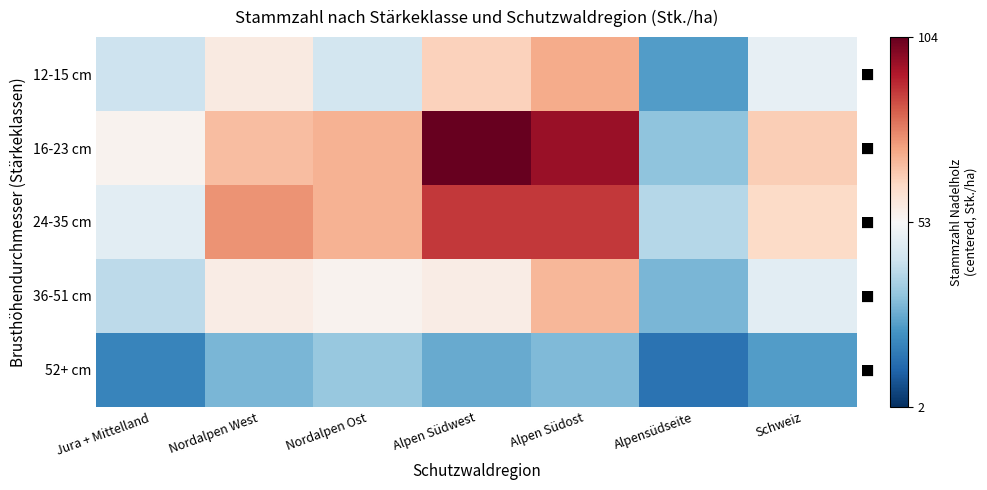

Which category has the highest value across all series?

Alpen Südwest